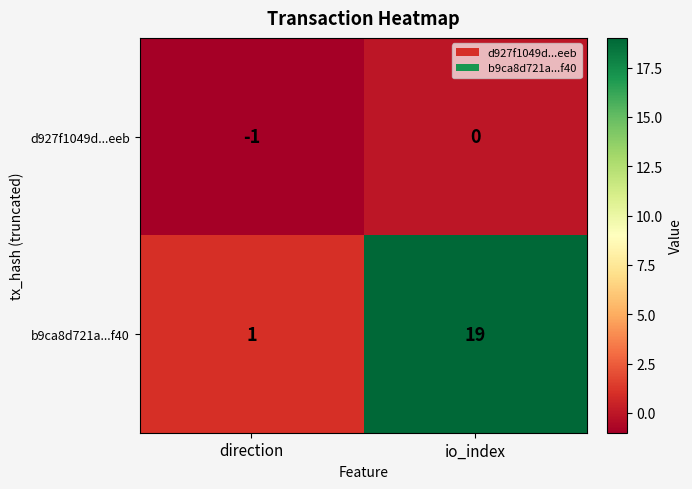

At direction, list the series in order from largest to smallest.

b9ca8d721a...f40, d927f1049d...eeb